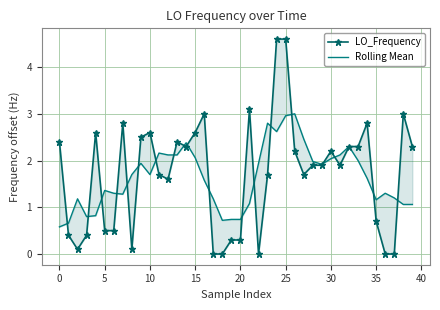

Reading left to right, extract all data points from this chart.

LO_Frequency: 2.4	0.4	0.1	0.4	2.6	0.5	0.5	2.8	0.1	2.5	2.6	1.7	1.6	2.4	2.3	2.6	3.0	0.0	0.0	0.3	0.3	3.1	0.0	1.7	4.6	4.6	2.2	1.7	1.9	1.9	2.2	1.9	2.3	2.3	2.8	0.7	0.0	0.0	3.0	2.3
Rolling Mean: 0.6	0.7	1.2	0.8	0.8	1.4	1.3	1.3	1.7	1.9	1.7	2.2	2.1	2.1	2.4	2.1	1.6	1.2	0.7	0.7	0.7	1.1	1.9	2.8	2.6	3.0	3.0	2.5	2.0	1.9	2.0	2.1	2.3	2.0	1.6	1.2	1.3	1.2	1.1	1.1